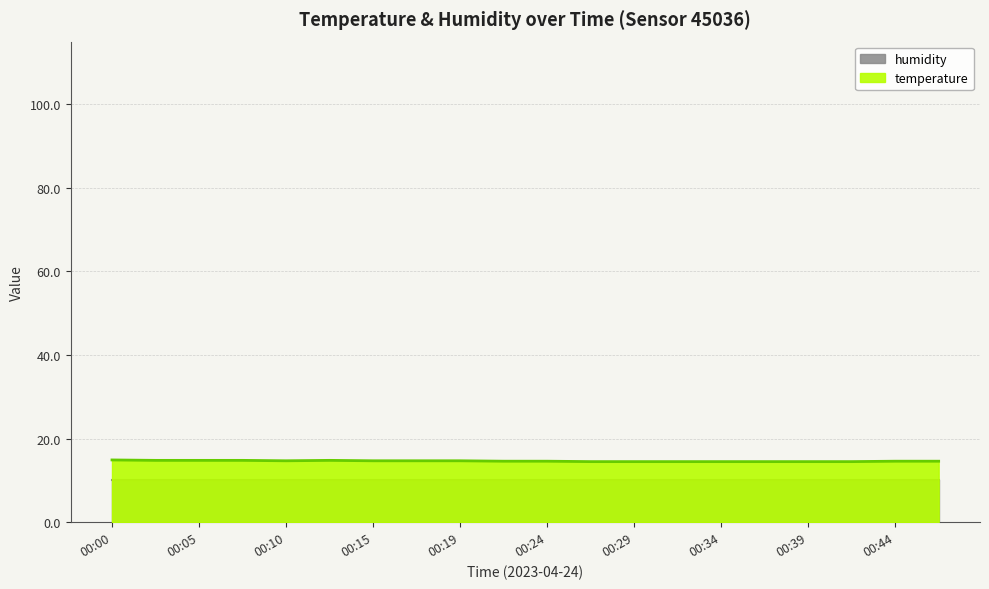

Rank the categories by value from lowest to highest.

00:27, 00:29, 00:32, 00:34, 00:37, 00:39, 00:41, 00:22, 00:24, 00:44, 00:46, 00:10, 00:15, 00:17, 00:19, 00:02, 00:05, 00:07, 00:12, 00:00